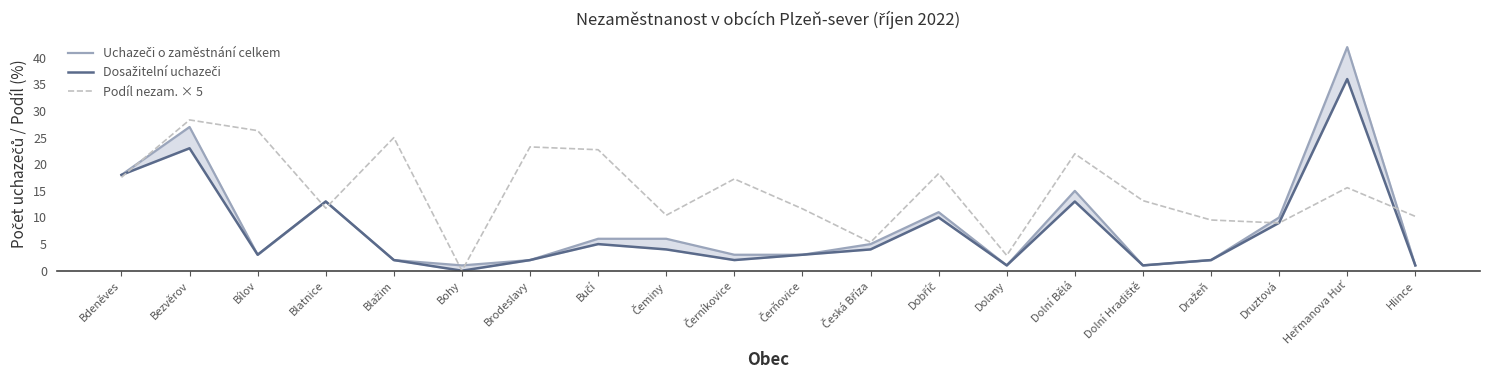

True or false: Uchazeči o zaměstnání celkem and Podíl nezam. × 5 intersect in this chart.

True